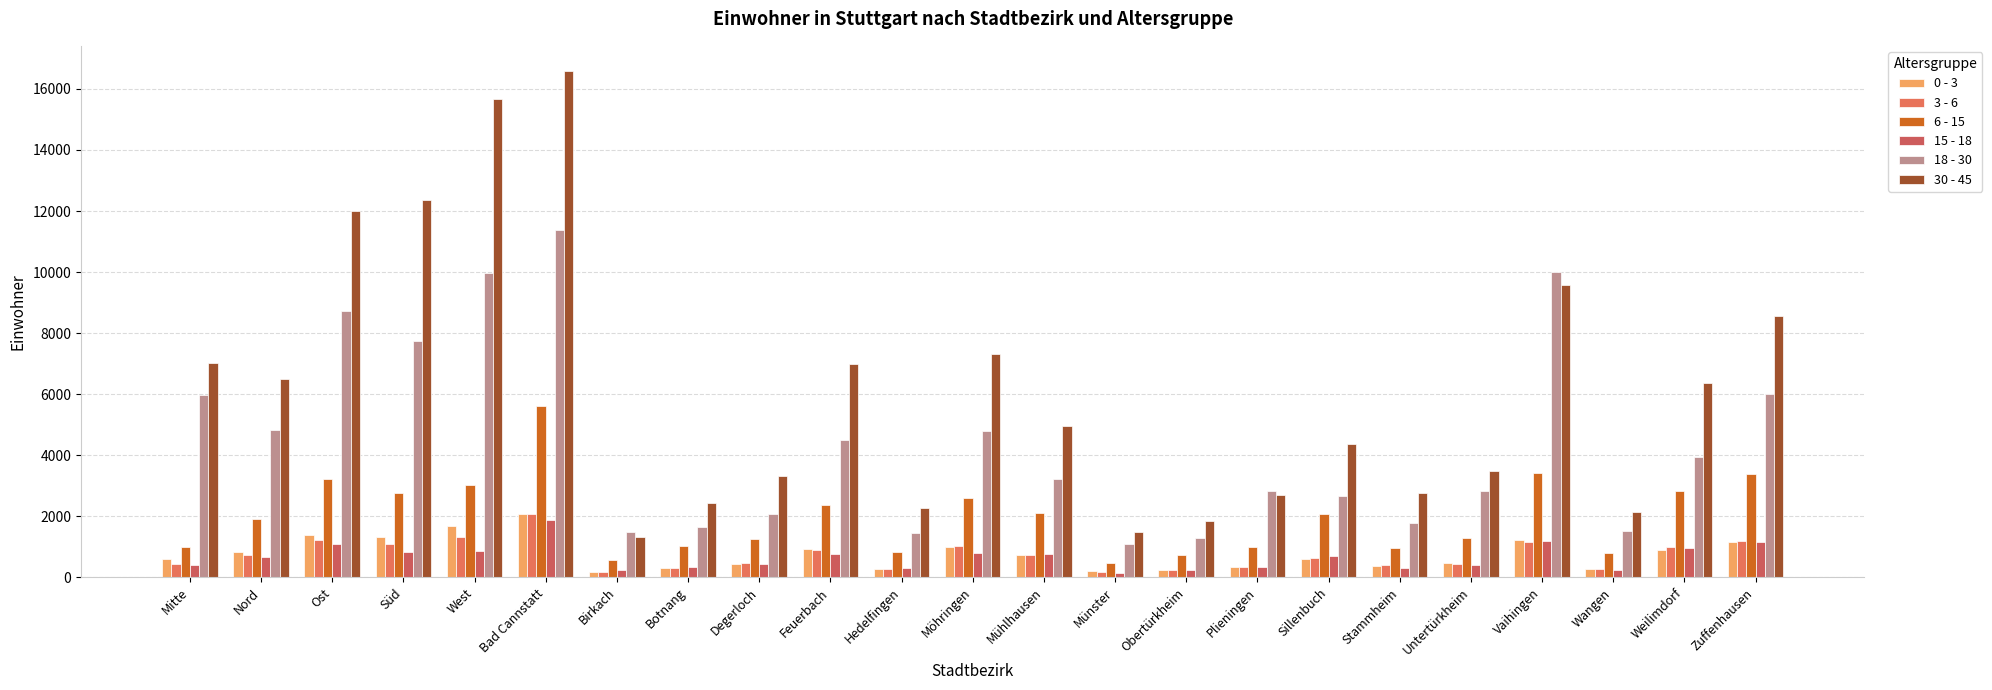

Between Birkach and Weilimdorf, which series saw the biggest shift?

30 - 45